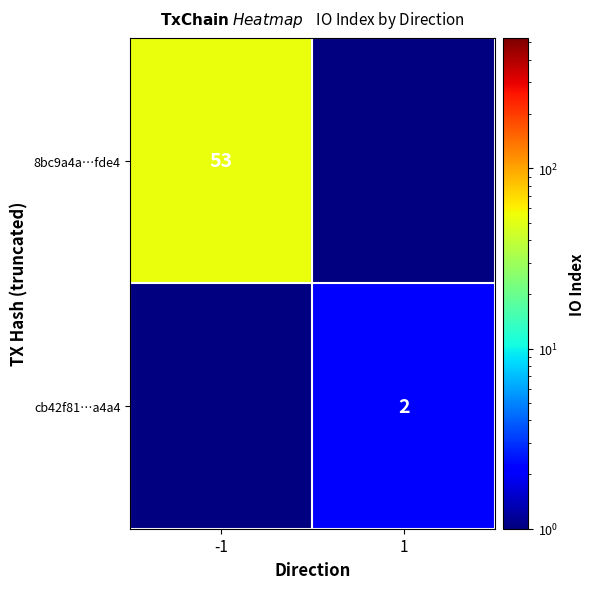

At how many categories does at least one series exceed 41?

1